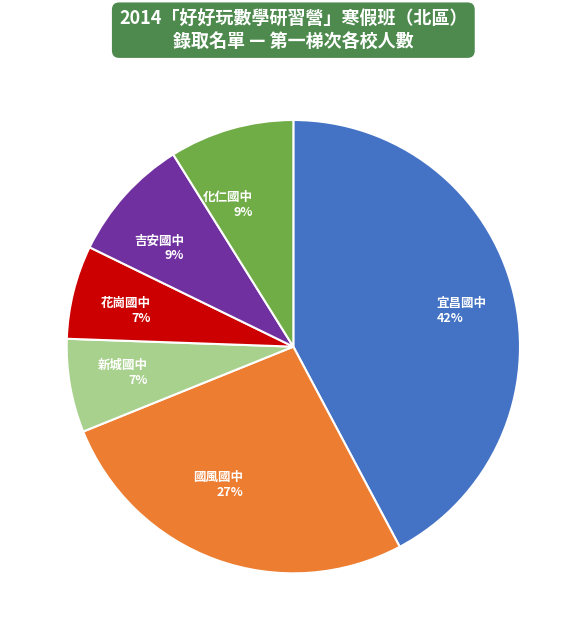

What percentage is the 吉安國中 slice, to the nearest percent?

9%